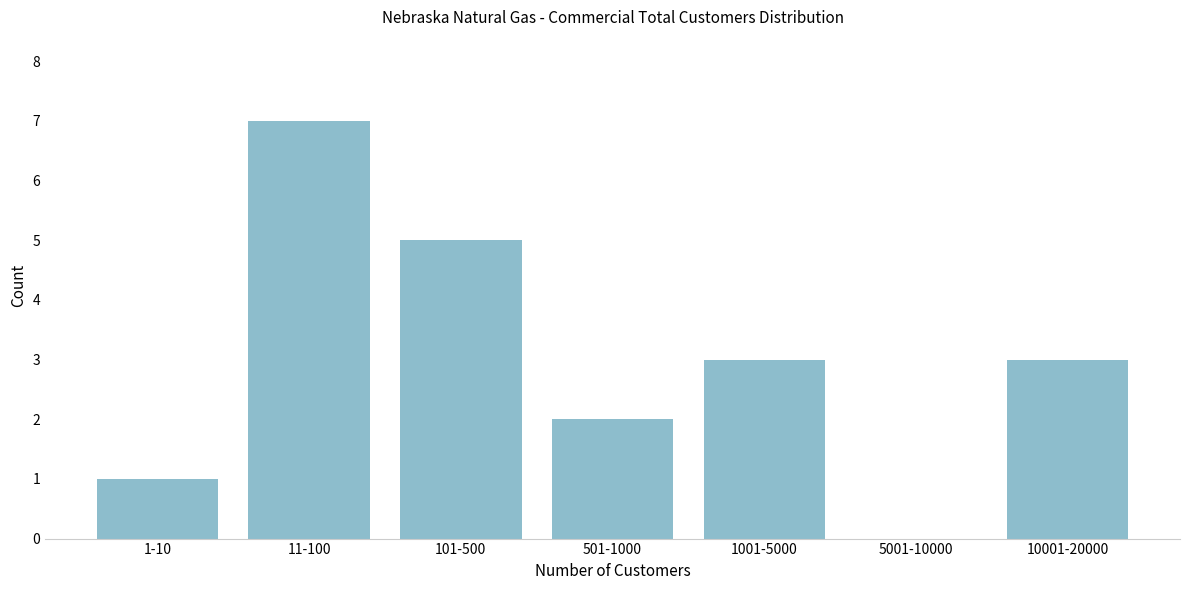

Reading right to left, transcribe all the data shown in this chart.

10001-20000=3	5001-10000=0	1001-5000=3	501-1000=2	101-500=5	11-100=7	1-10=1